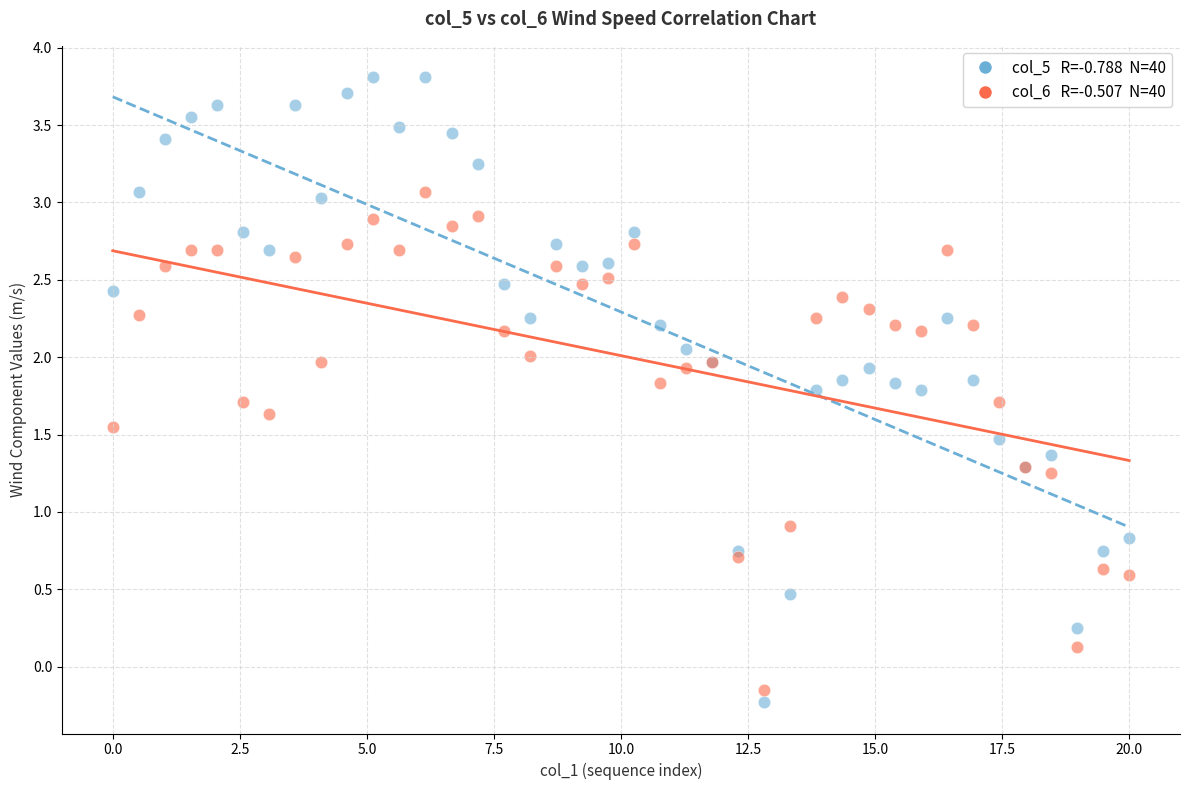

Across all series, what Y value is closest to 1?

0.9